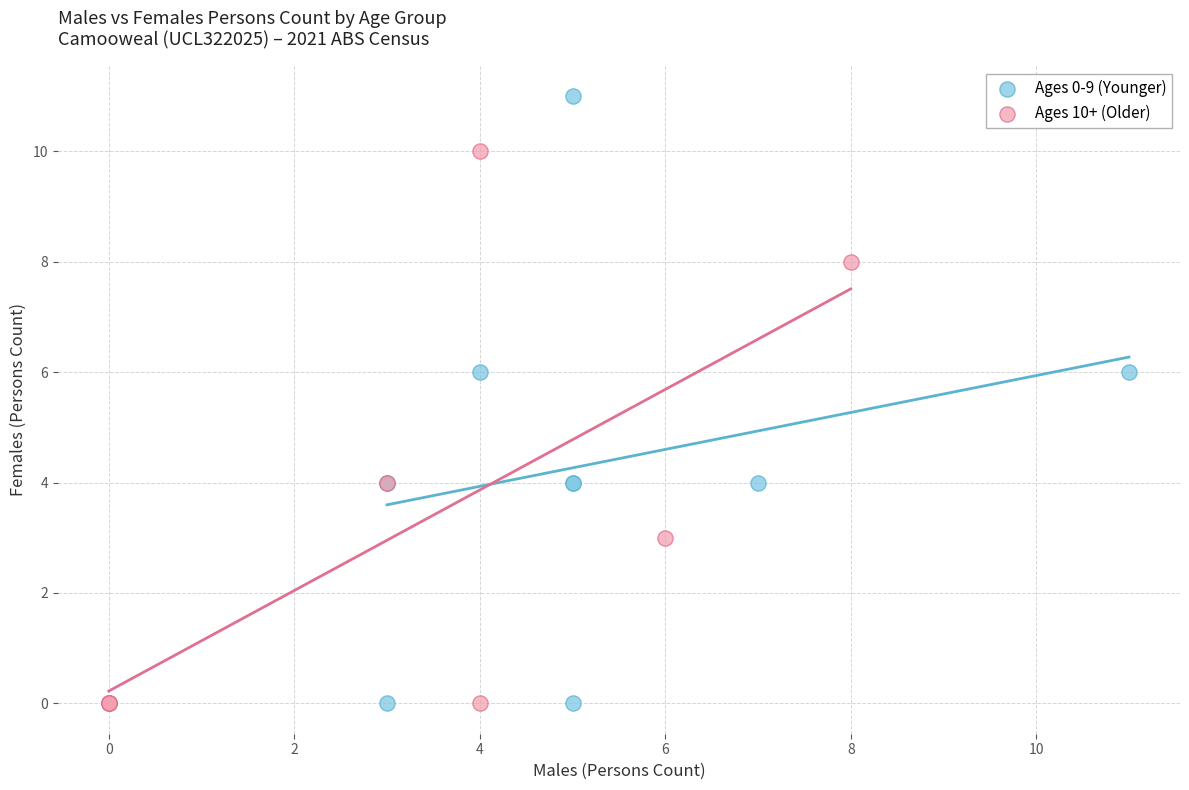

Which series has the largest Y range (max minus min)?

Ages 0-9 (Younger)